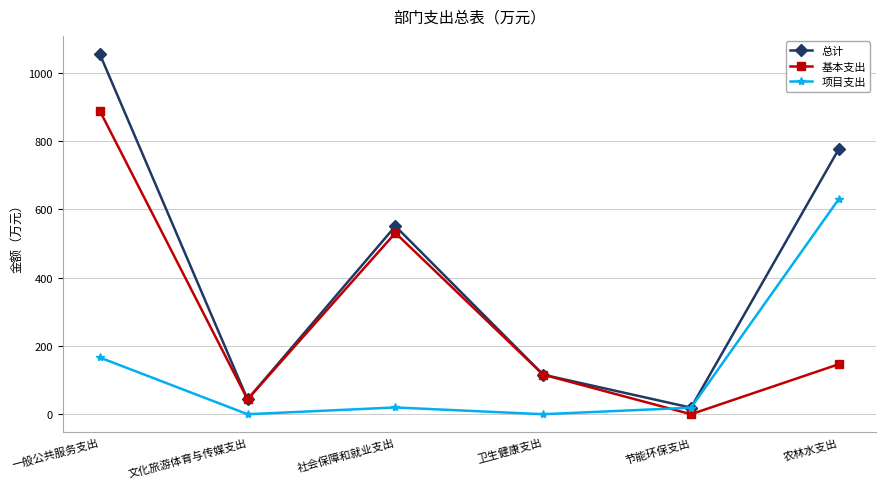

Rank the series by their average value, from highest to lowest.

总计, 基本支出, 项目支出